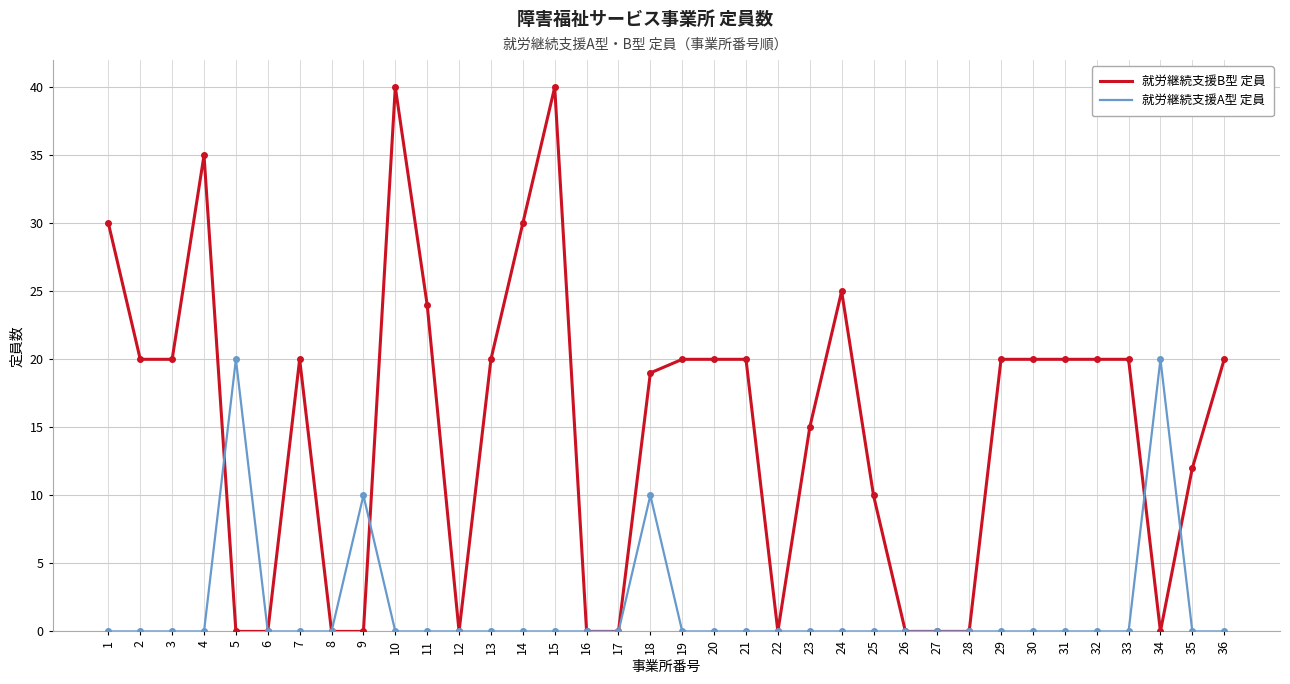

Is it true that 就労継続支援A型 定員 equals 0 at 29?

True